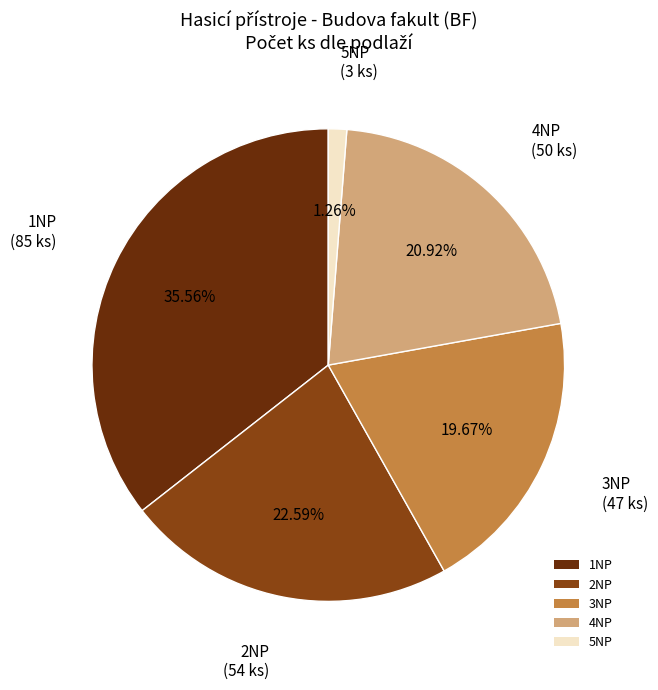

Which has a higher value, 2NP or 5NP?

2NP